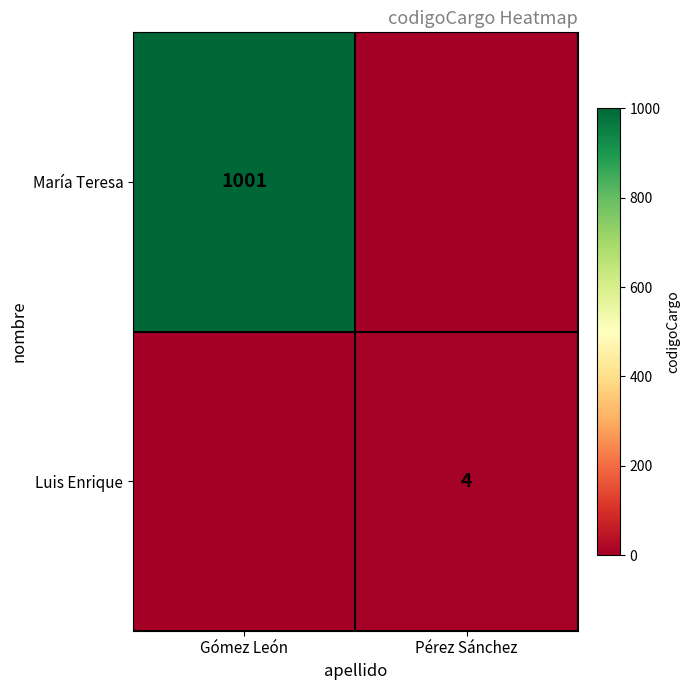

The María Teresa series shows 1653 at Gómez León. True or false?

False